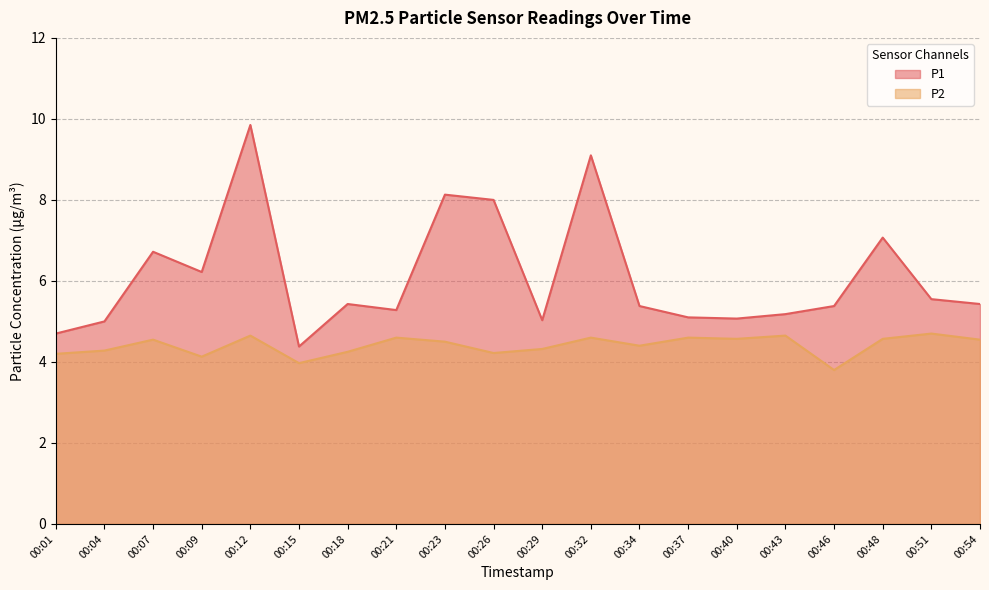

Is the value of P1 at 00:18 greater than the value of P2 at 00:12?

Yes